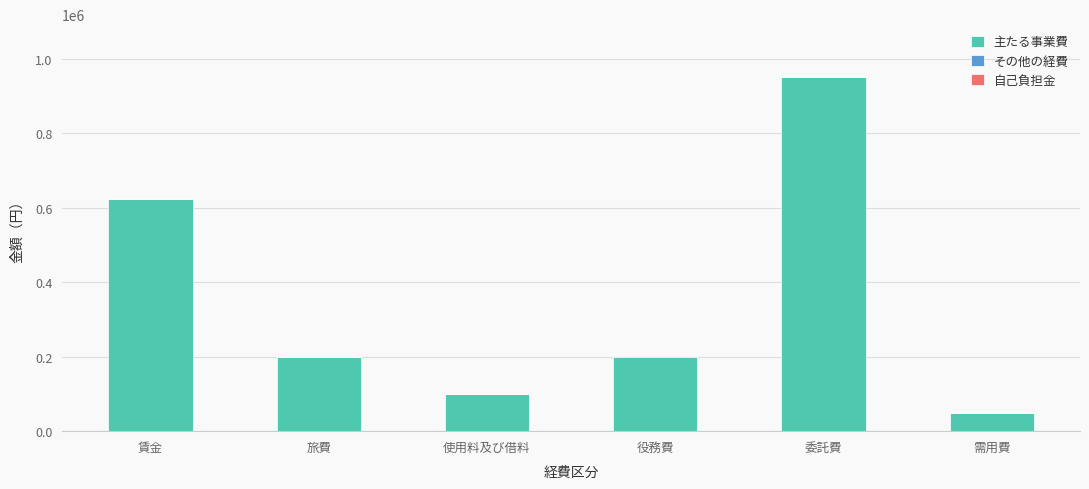

Read the 主たる事業費 value at 使用料及び借料.

100000